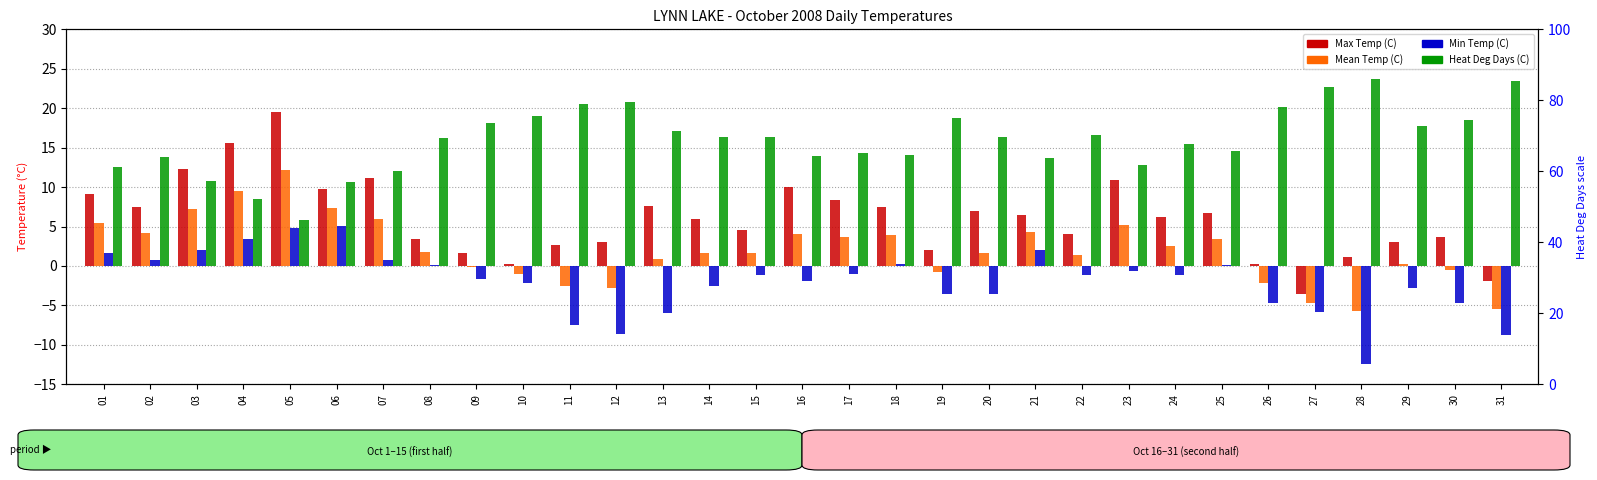

What is the highest value of the Max Temp (C) series?

19.5